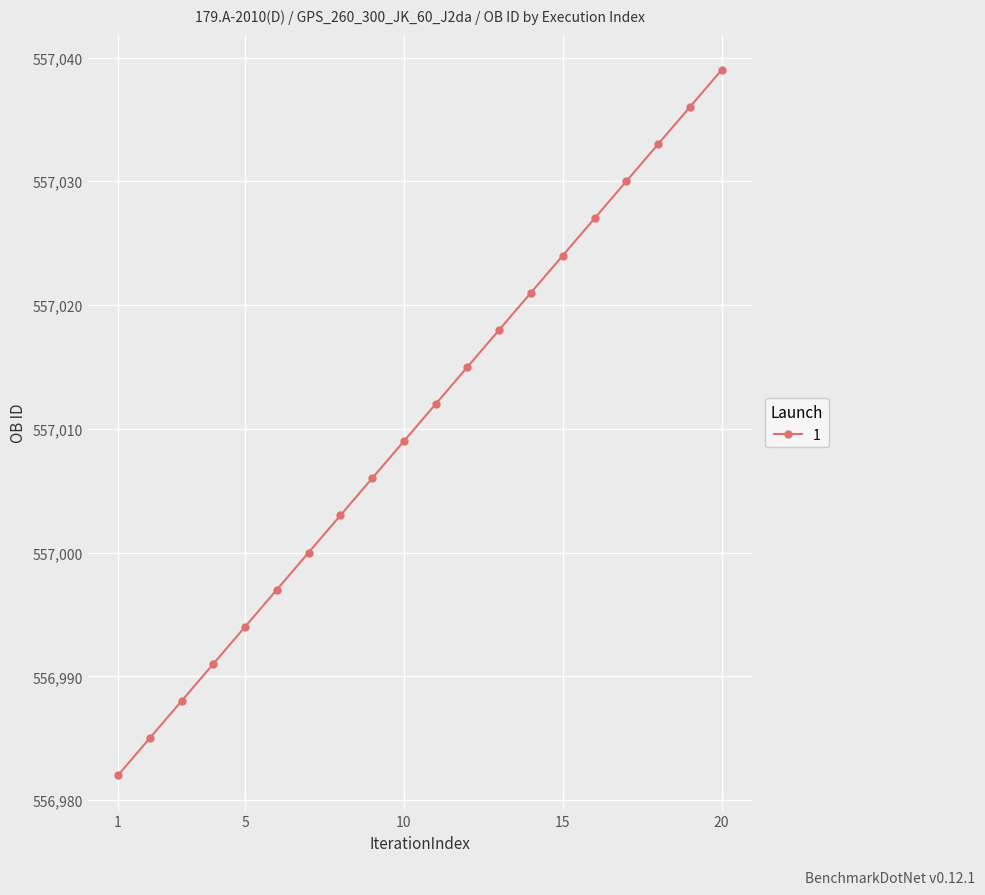

What is the sum of all values?

11140210